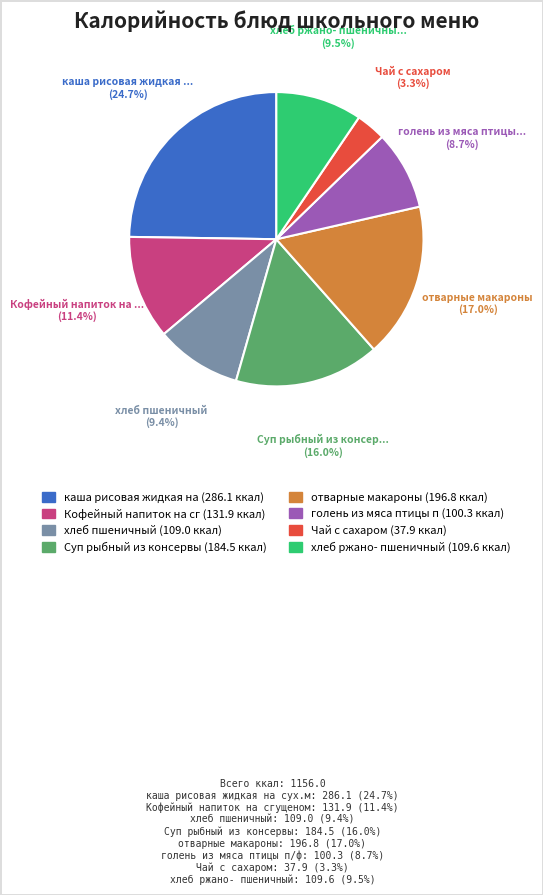

Is there any slice that represents more than half of the pie?

No